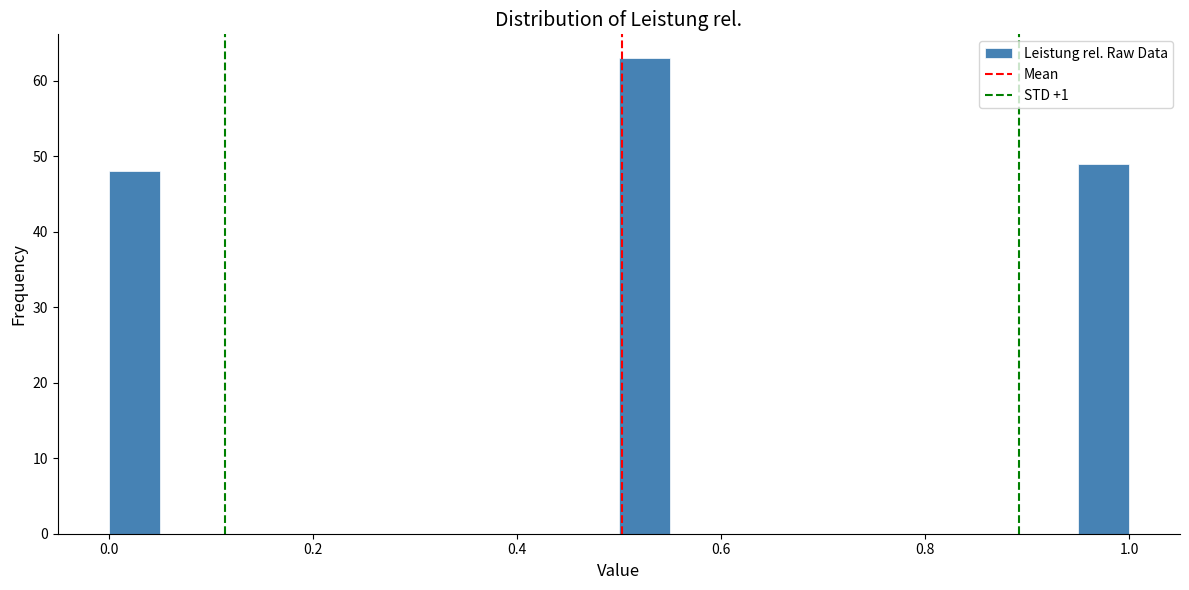

Read against the x-axis, roughly where is the centre of the tallest bar?

0.52